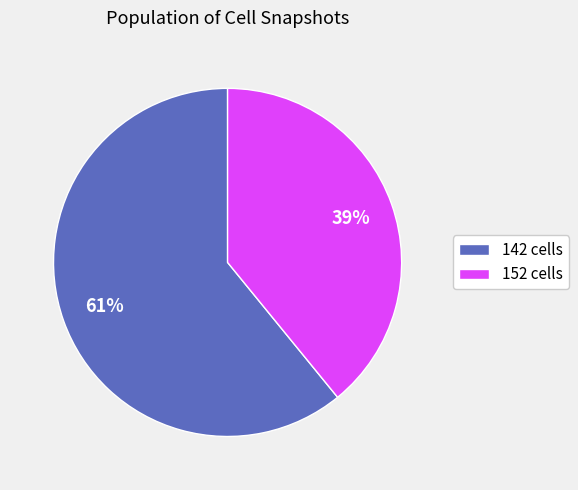

Combined, do 152 cells and 142 cells account for over 50%?

Yes